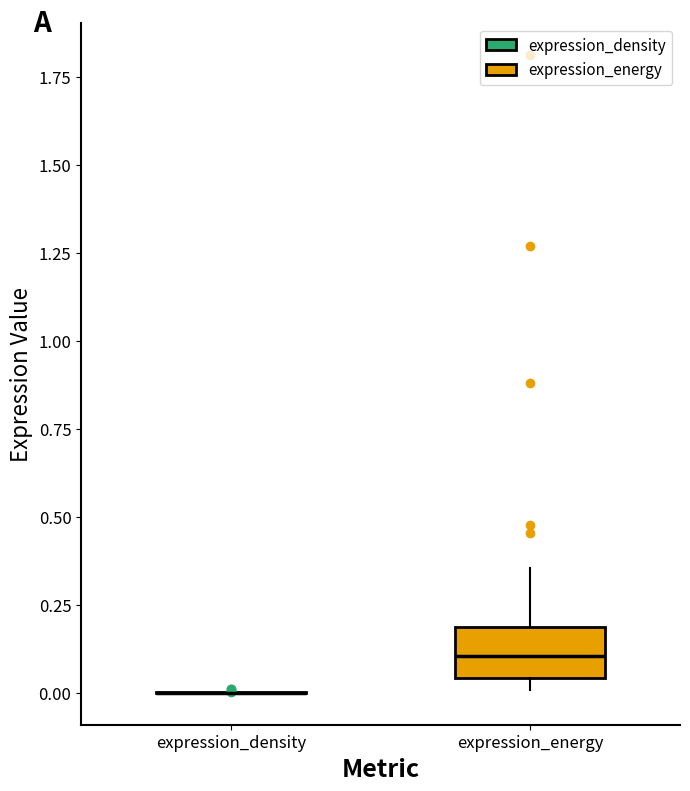

Reading left to right, transcribe this box plot: for each box, give where its median line is, the range the box spans, and where its two whiskers end, as read against the y-axis. The values are not printed on the chart, so give them approximately, as read against the axis.

expression_density: box collapsed to a line at 0.00, whiskers 0.00 to 0.00
expression_energy: median 0.10, box 0.05 to 0.20, whiskers 0.00 to 0.35